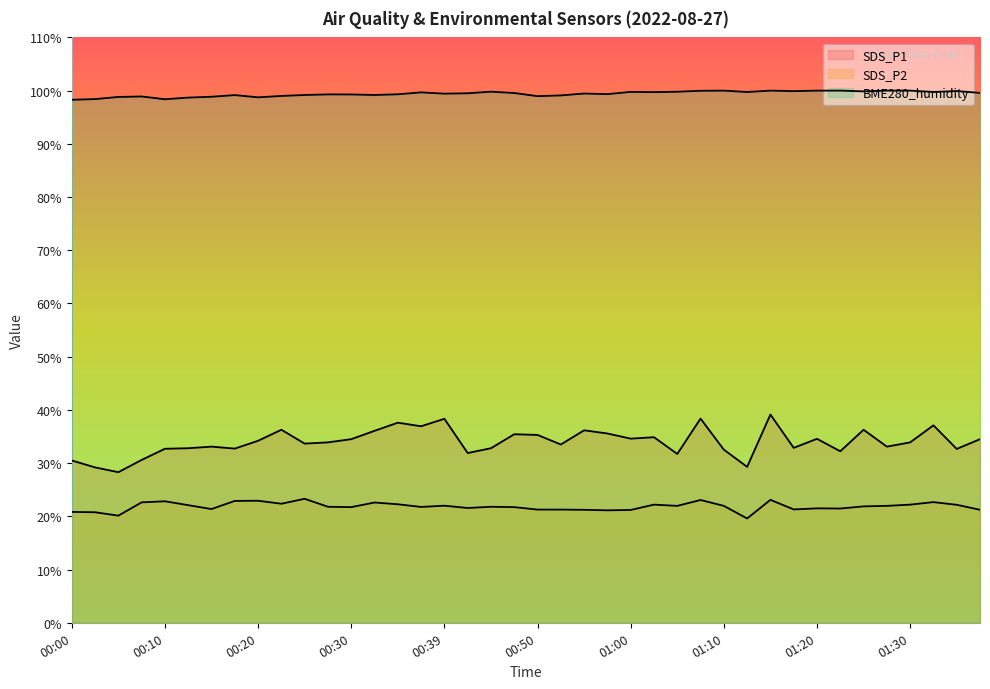

How many lines are shown in the chart?

3